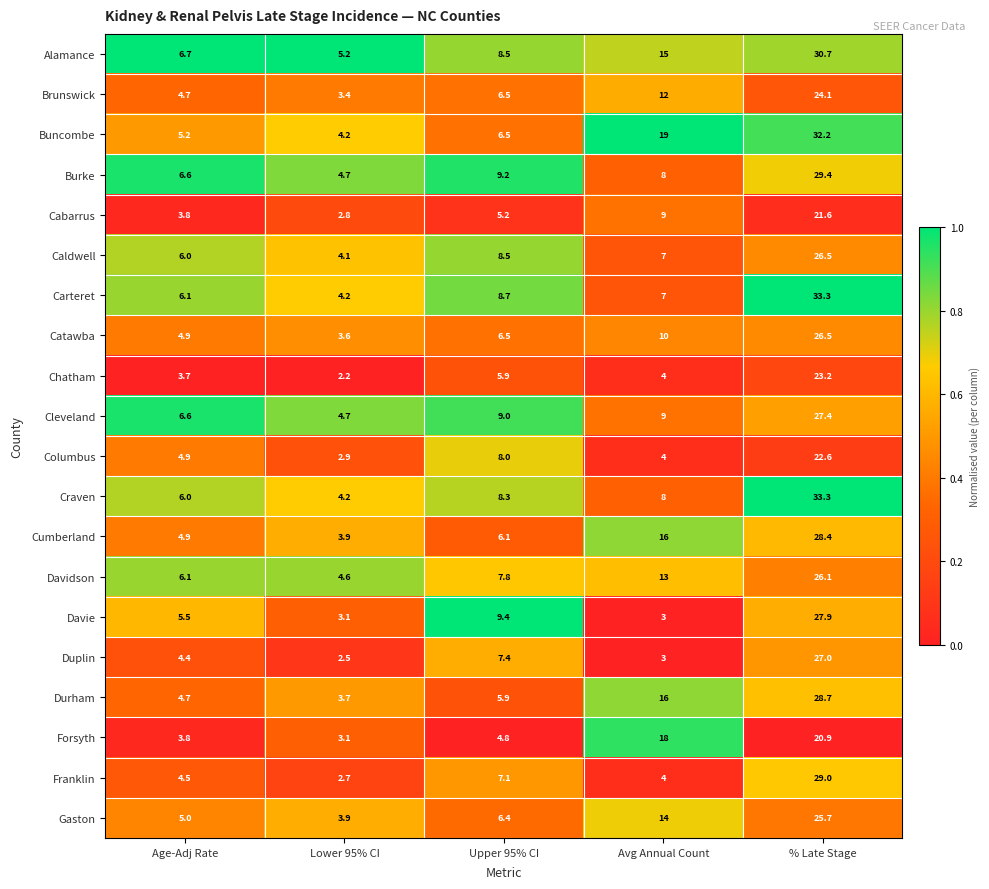

At which label does Burke first exceed 8?

Upper 95% CI